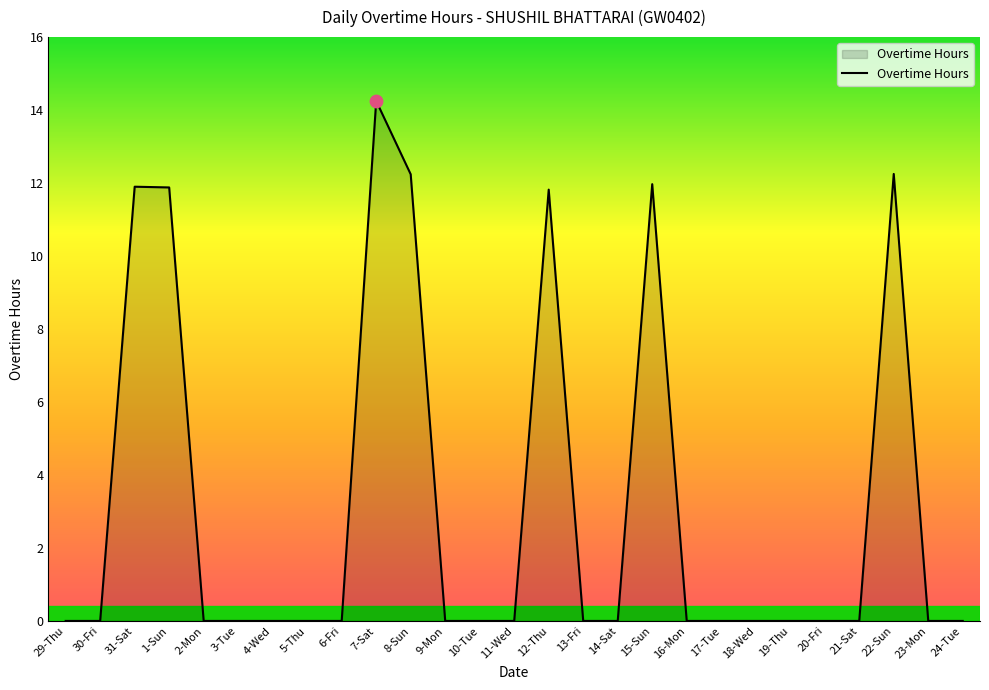

What is the change in value from 31-Sat to 23-Mon?

-11.9